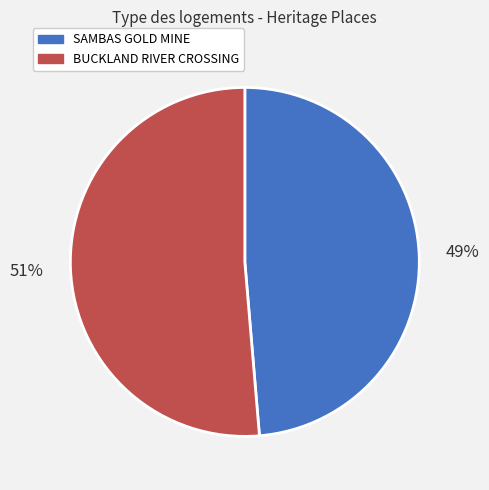

Which category has the smallest portion of the pie?

SAMBAS GOLD MINE